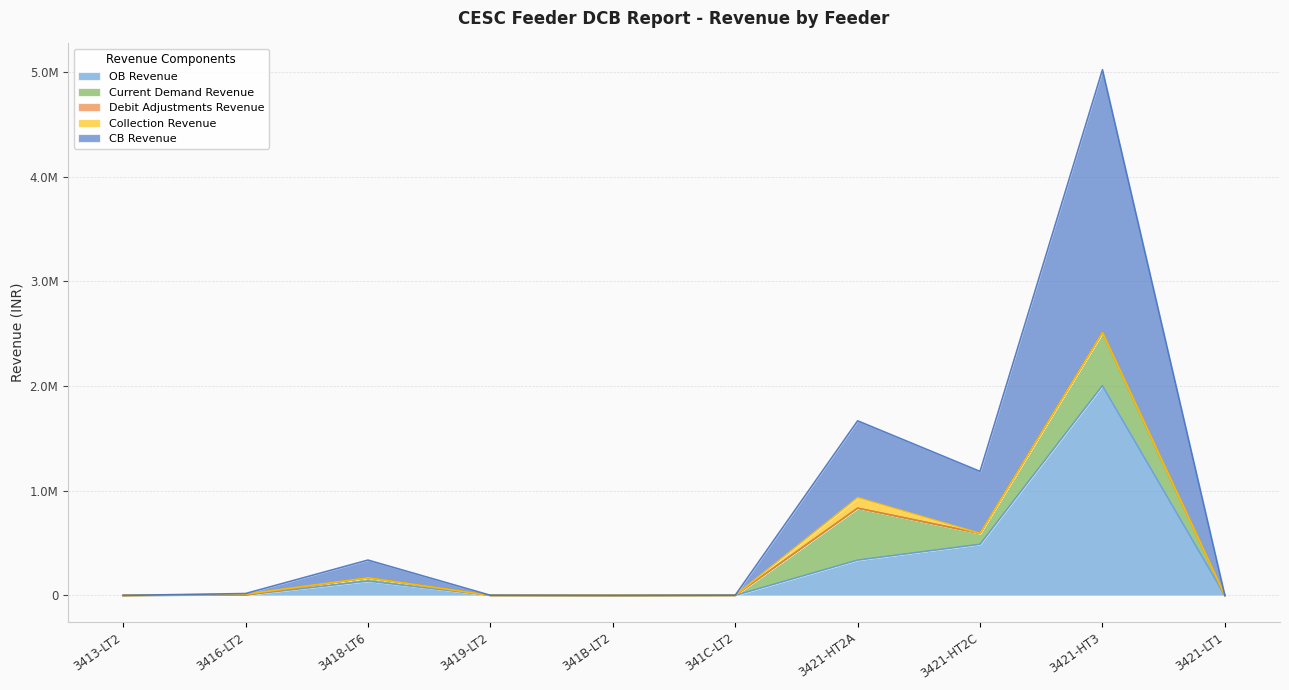

True or false: Debit Adjustments Revenue has more than 2 interior local peaks.

False